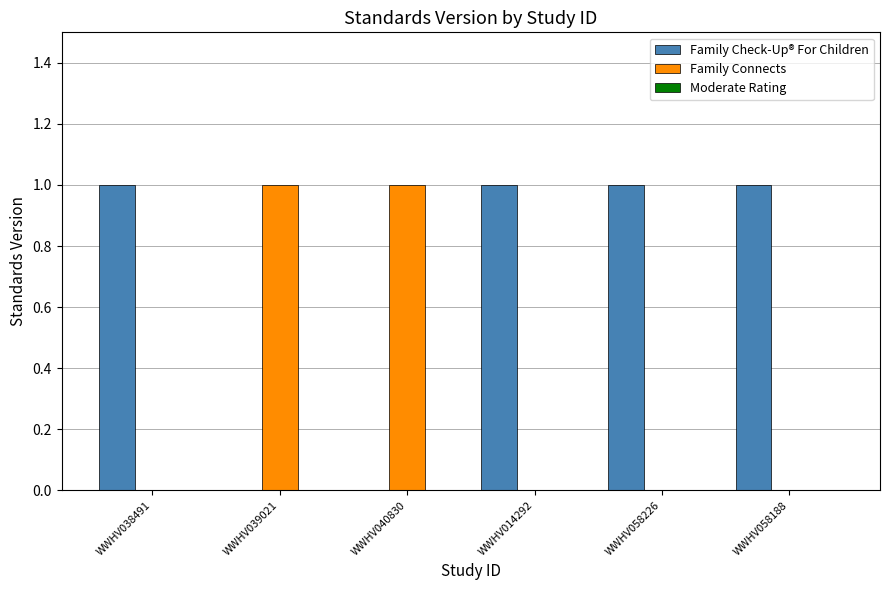

The Family Connects series shows 1 at WWHV058226. True or false?

False